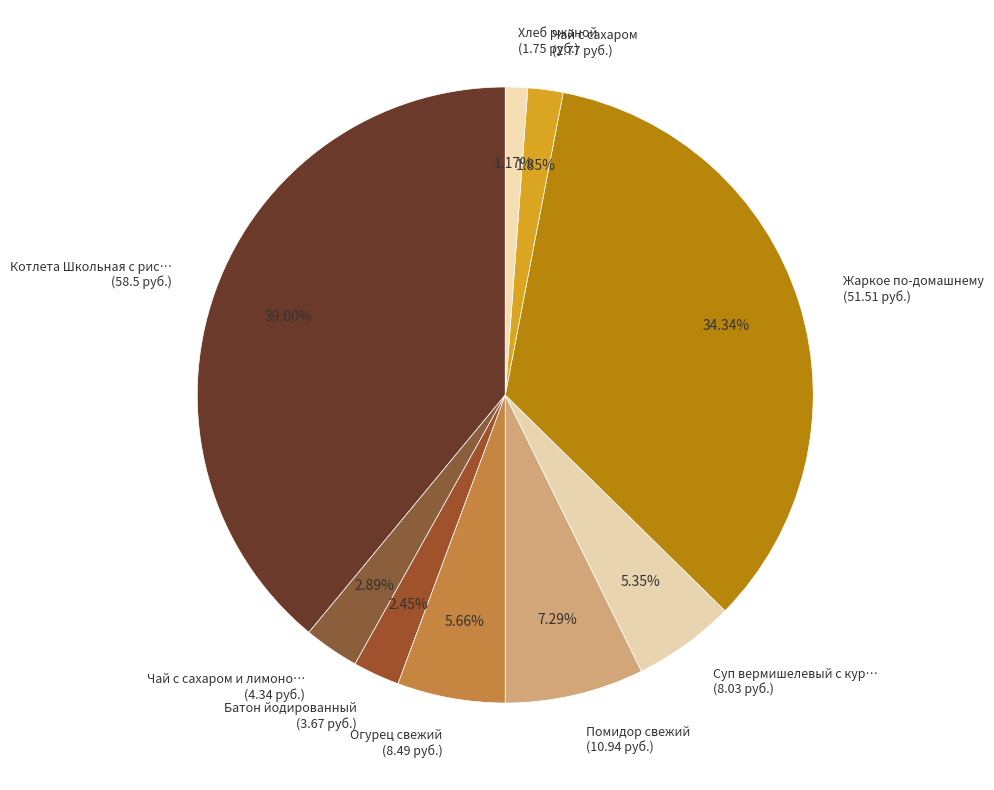

How many segments does this pie chart have?

9